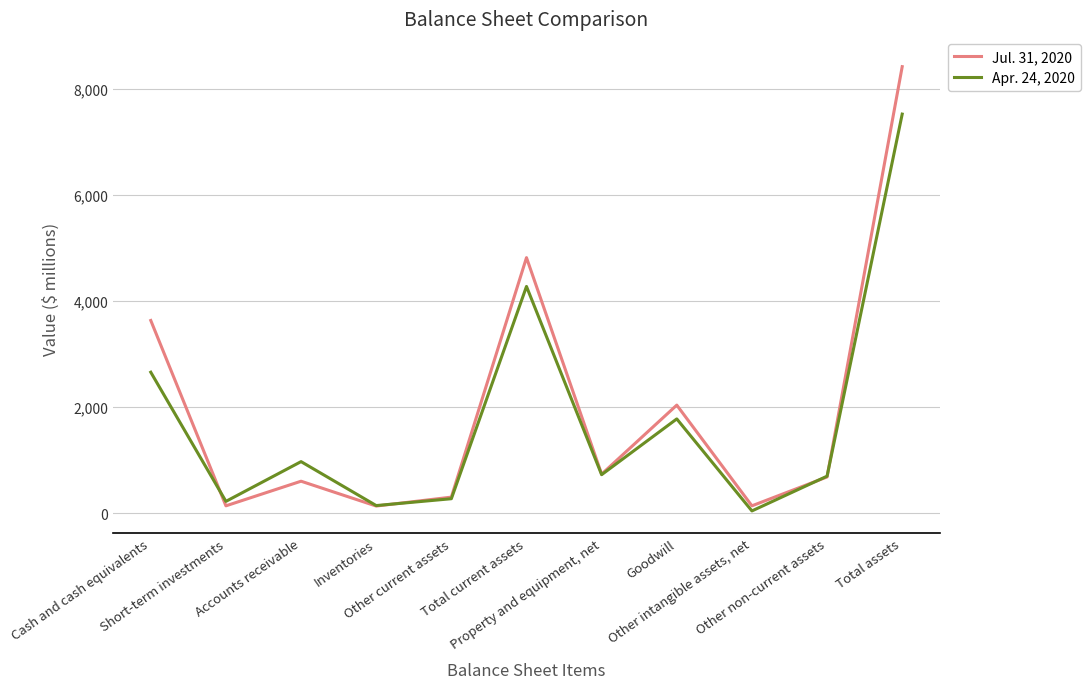

After their last crossing, which series has the higher values: Apr. 24, 2020 or Jul. 31, 2020?

Jul. 31, 2020